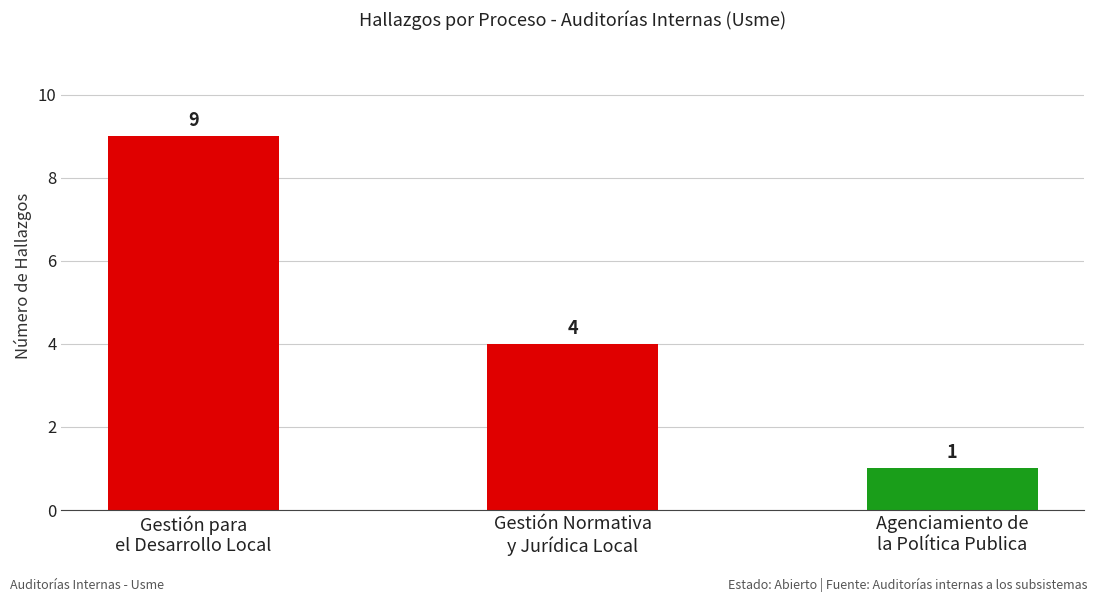

Reading left to right, list all the values displayed in this chart.

9	4	1